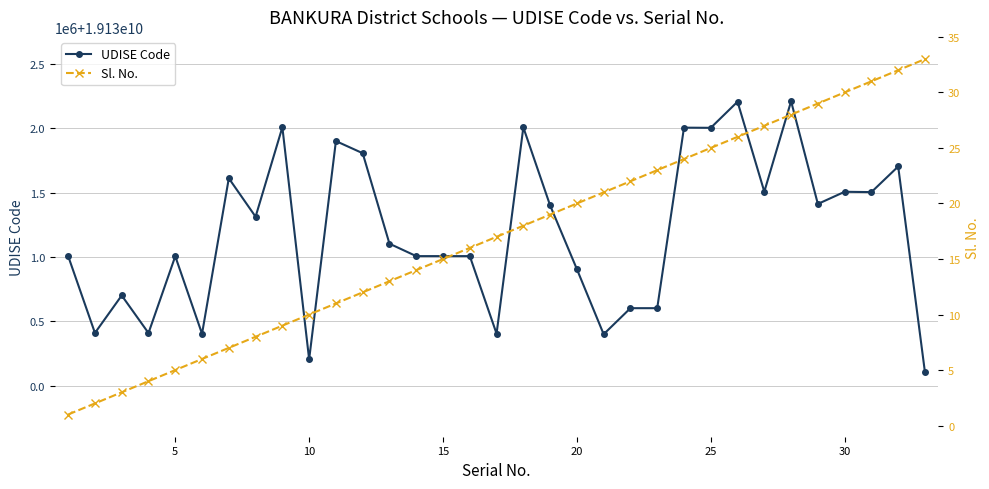

How many categories are shown in the chart?

33